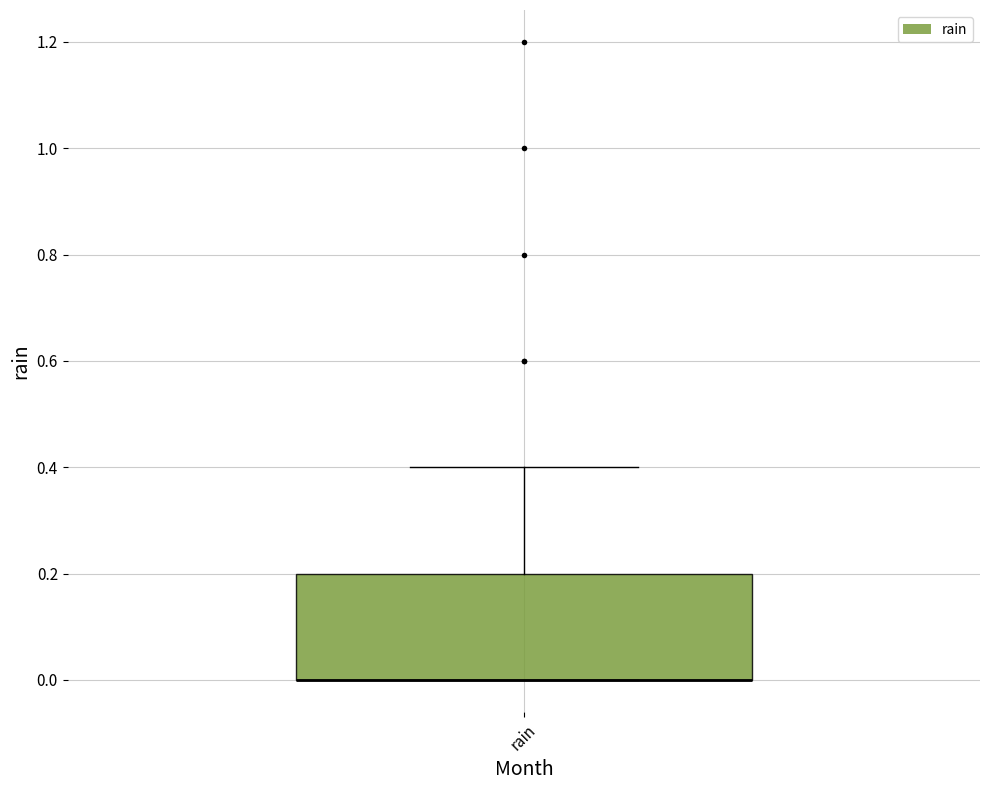

Where is the upper edge of the box for rain on the y-axis? The values are not printed on the chart, so give them approximately, as read against the axis.

0.2